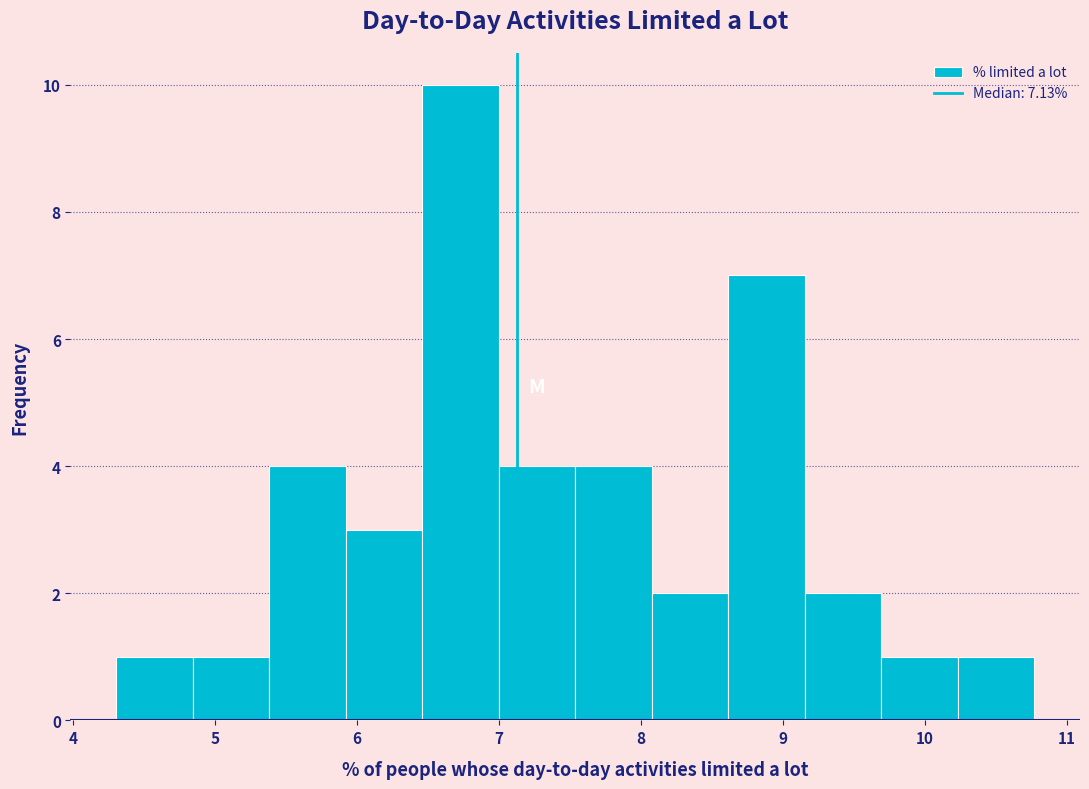

Reading left to right, transcribe this chart: for each bar, give the range it covers on the x-axis and its height. Neither the bar edges nor the heights are printed on the chart, so give them approximately, as read against the axes.

4.3 to 4.8: 1
4.8 to 5.4: 1
5.4 to 5.9: 4
5.9 to 6.5: 3
6.5 to 7.0: 10
7.0 to 7.5: 4
7.5 to 8.1: 4
8.1 to 8.6: 2
8.6 to 9.2: 7
9.2 to 9.7: 2
9.7 to 10.2: 1
10.2 to 10.8: 1